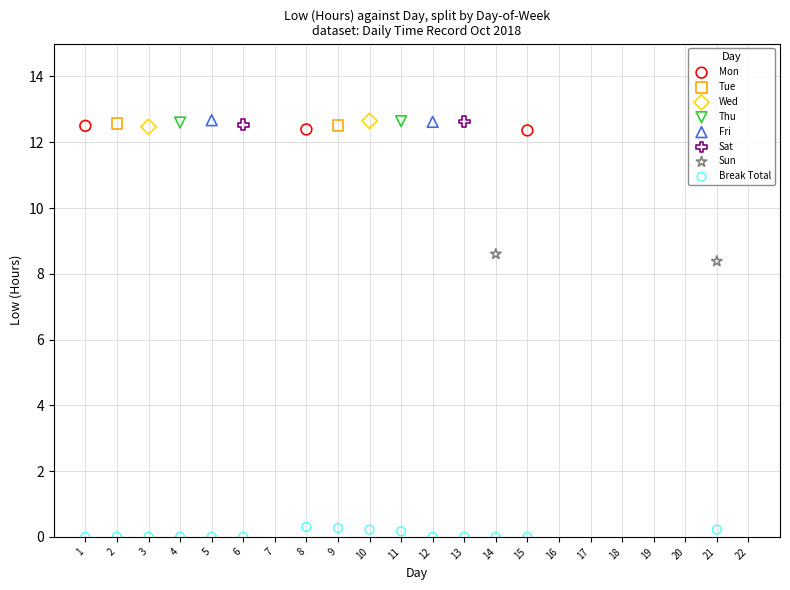

What are all the series names shown in the legend?

Mon, Tue, Wed, Thu, Fri, Sat, Sun, Break Total